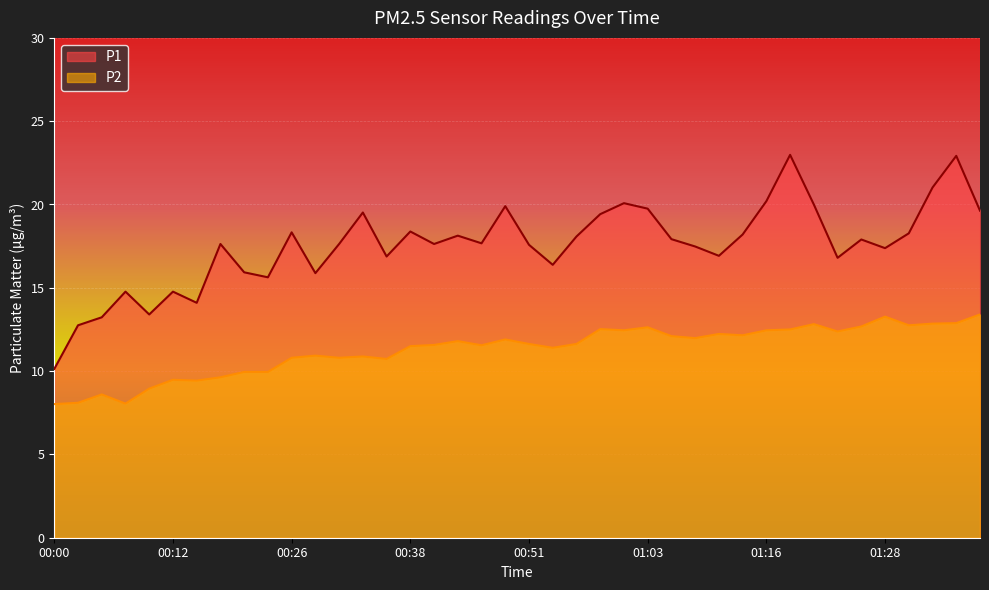

True or false: P2 and P1 cross at least once.

False